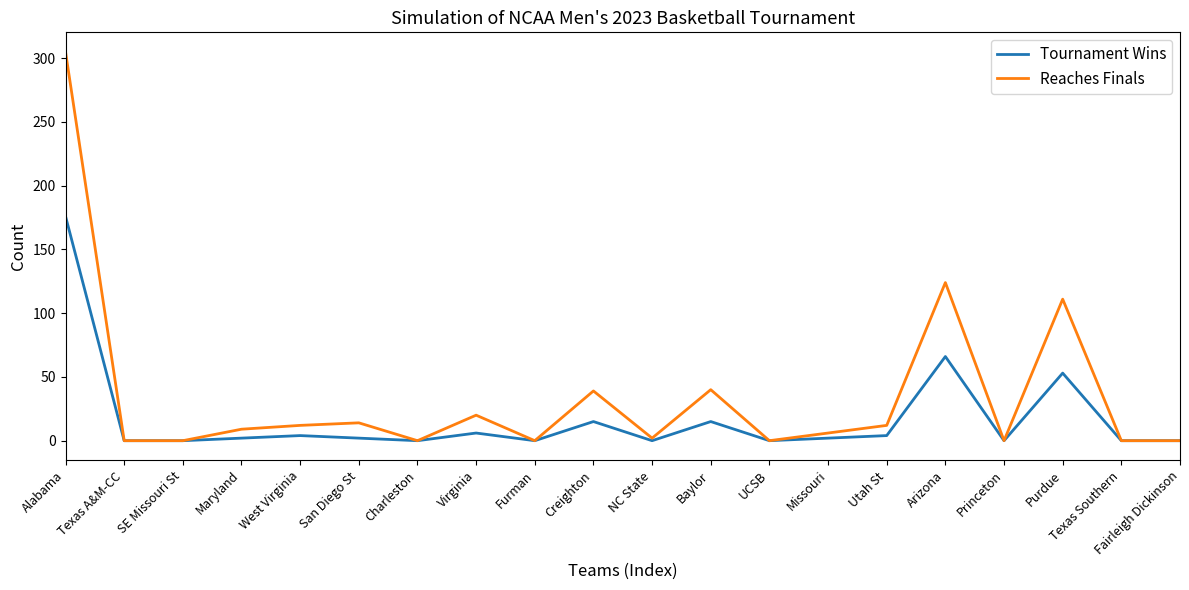

Rank the series by their maximum value, from highest to lowest.

Reaches Finals, Tournament Wins